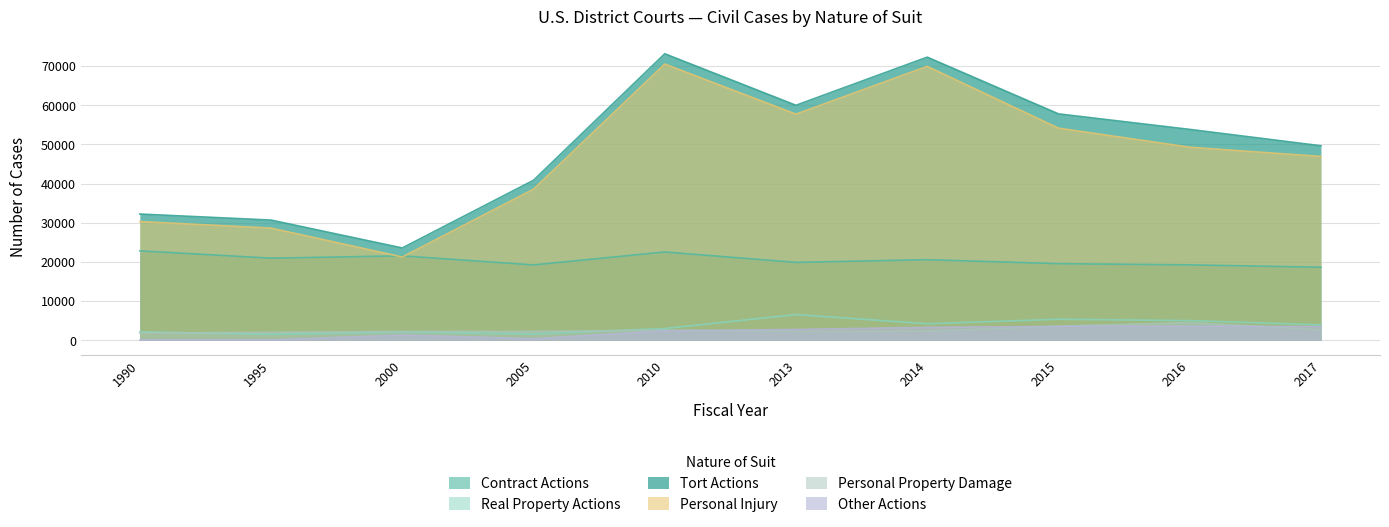

True or false: Personal Property Damage and Personal Injury intersect in this chart.

False